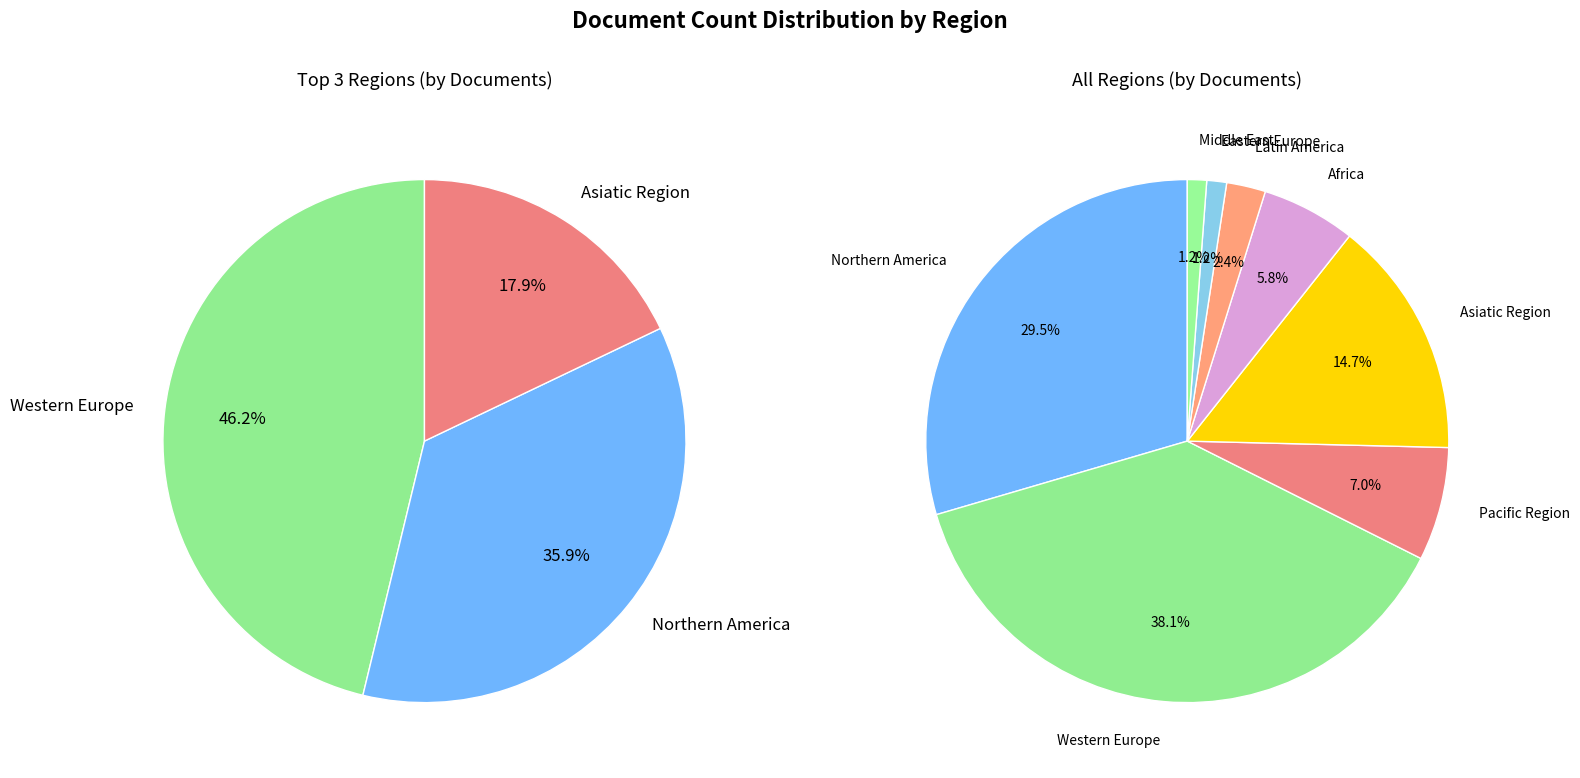

True or false: Africa accounts for 21% of the total.

False